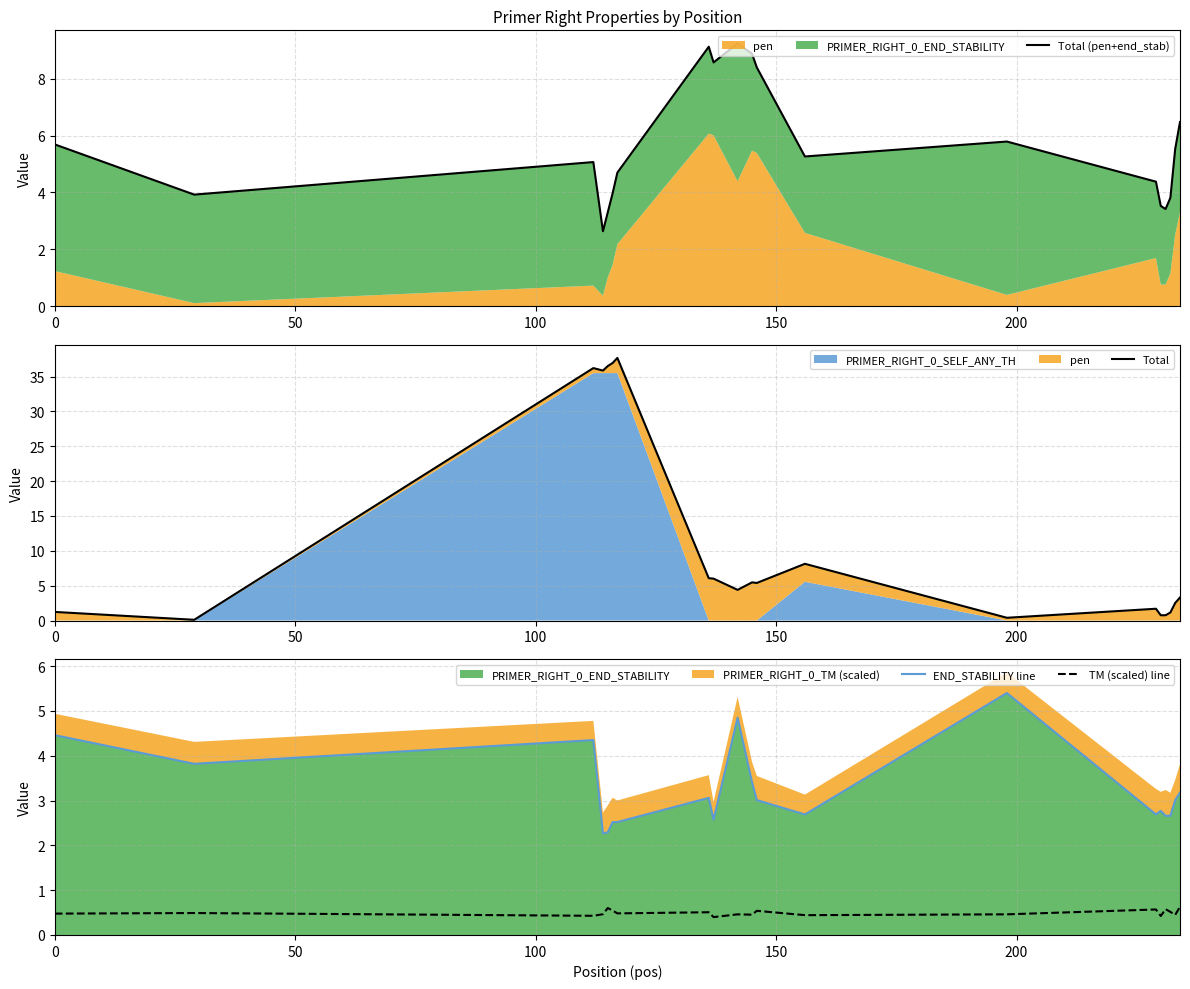

How many interior local peaks does the Total (pen+end_stab) series have?

4